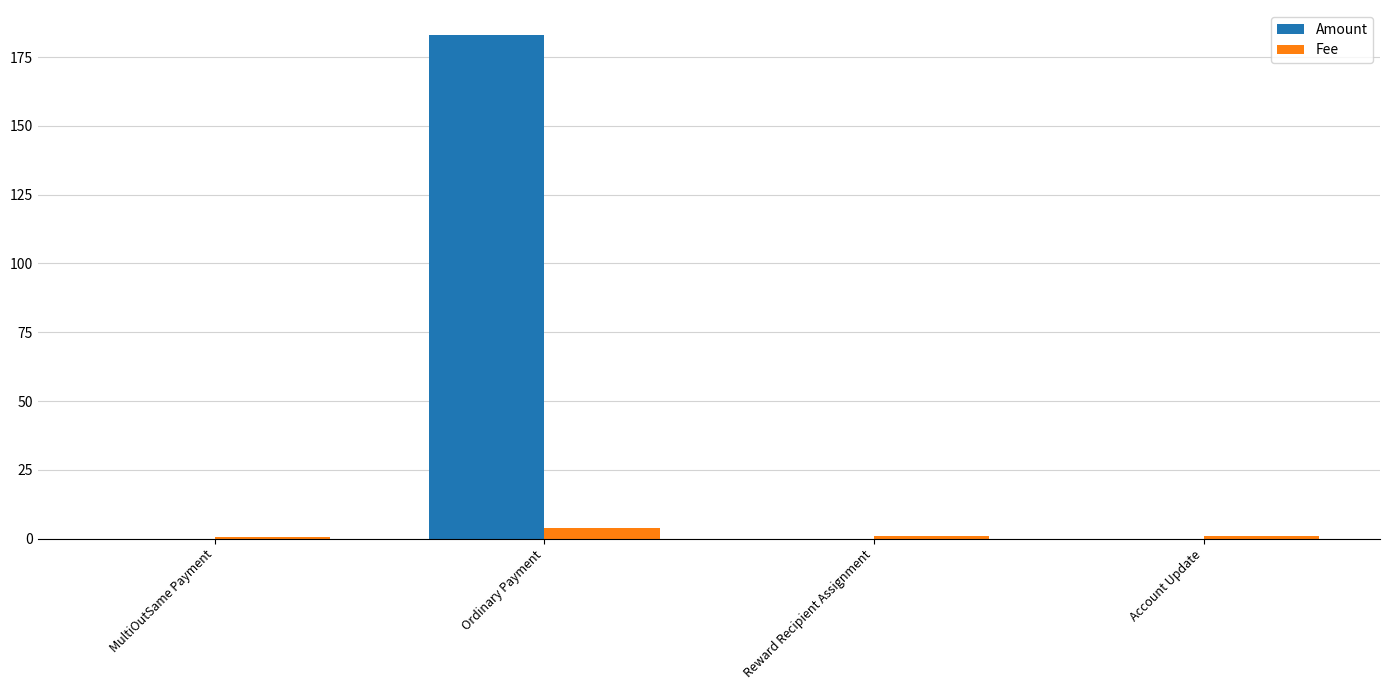

Which series changed the most between Ordinary Payment and Reward Recipient Assignment?

Amount